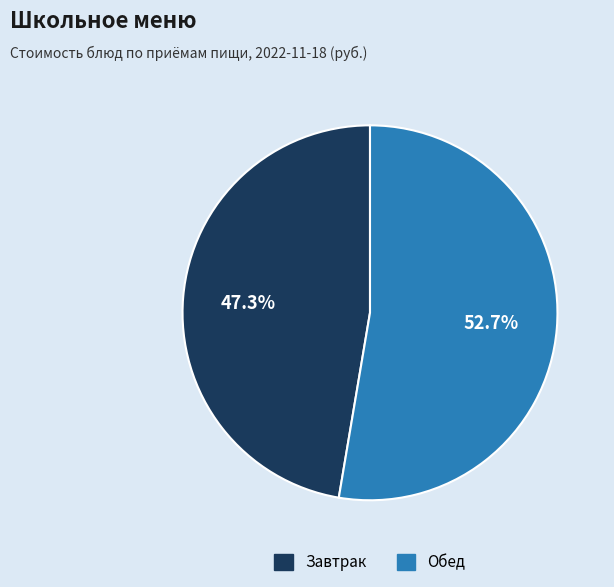

Count the number of slices in the pie.

2